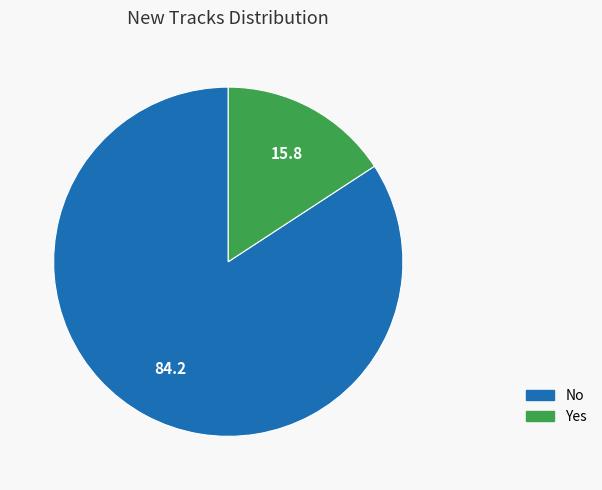

Is Yes the majority of the pie?

No